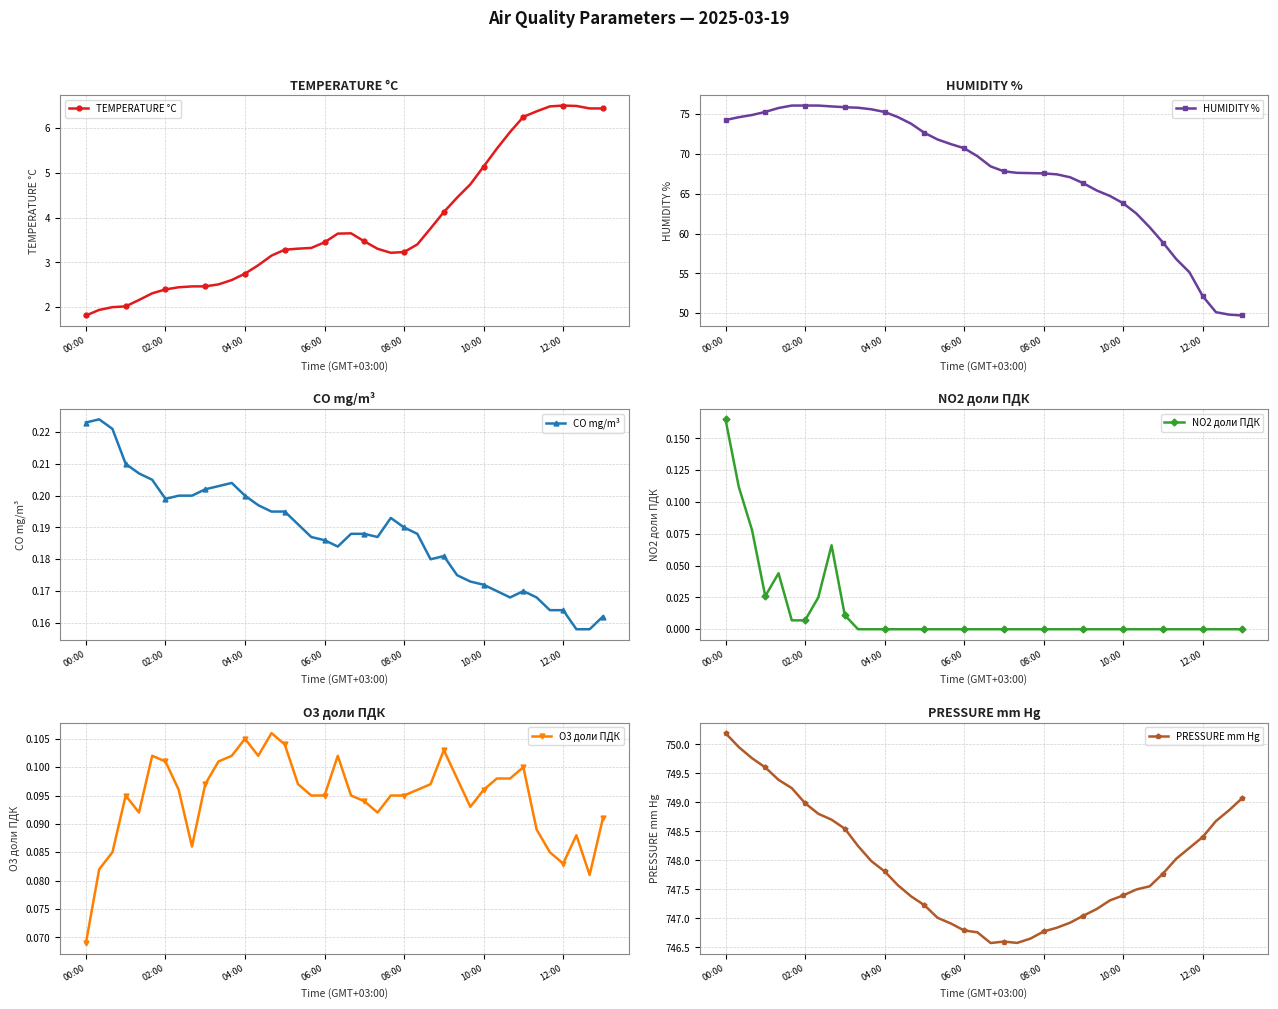

Is the value of O3 доли ПДК at 28 greater than the value of PRESSURE mm Hg at 10?

No